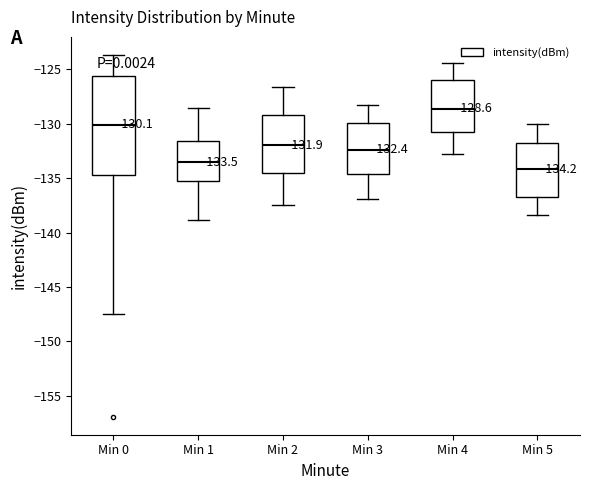

Which box has the highest median line?

Min 4